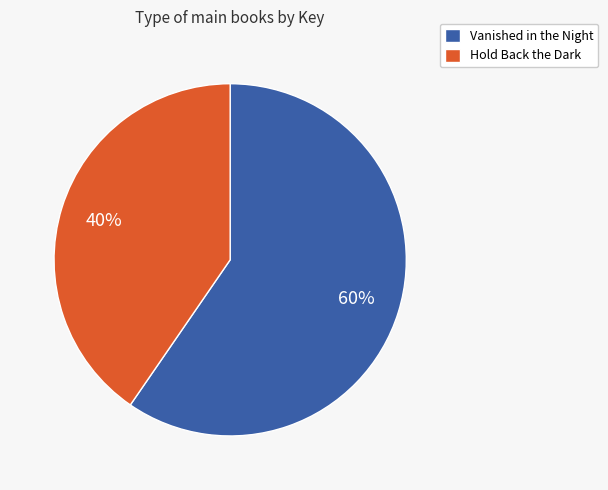

What is the majority slice?

Vanished in the Night